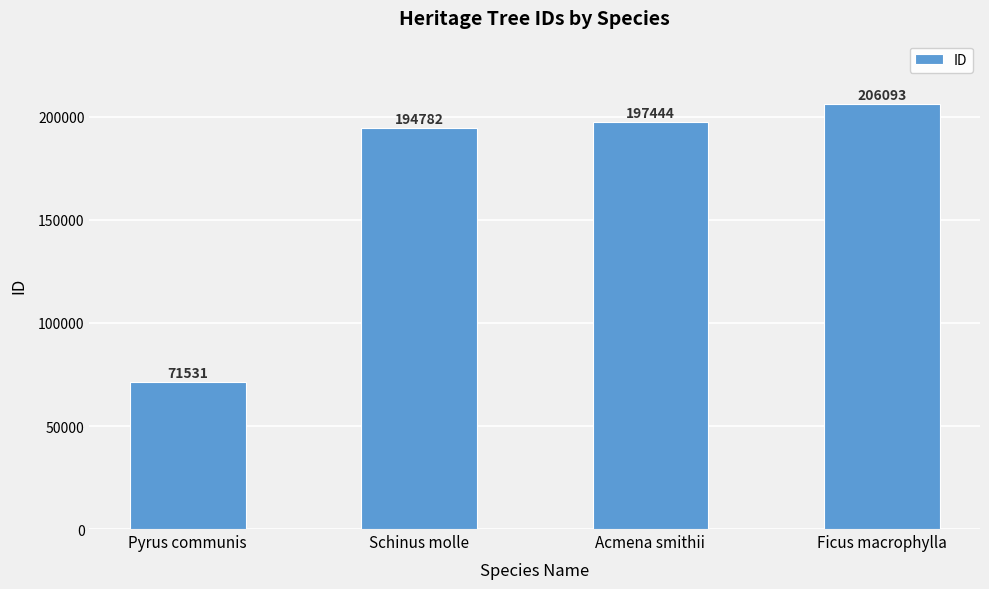

What position from the left is Pyrus communis?

1